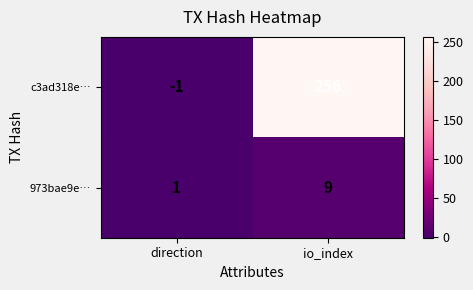

Count the number of data series in this chart.

2